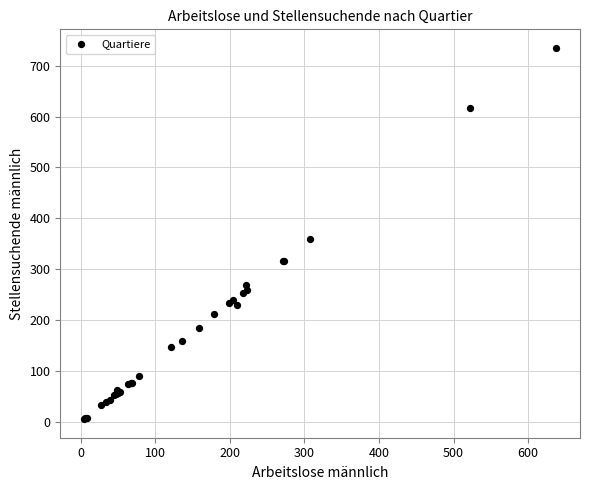

What Y value in the scatter plot is closest to 370?

359